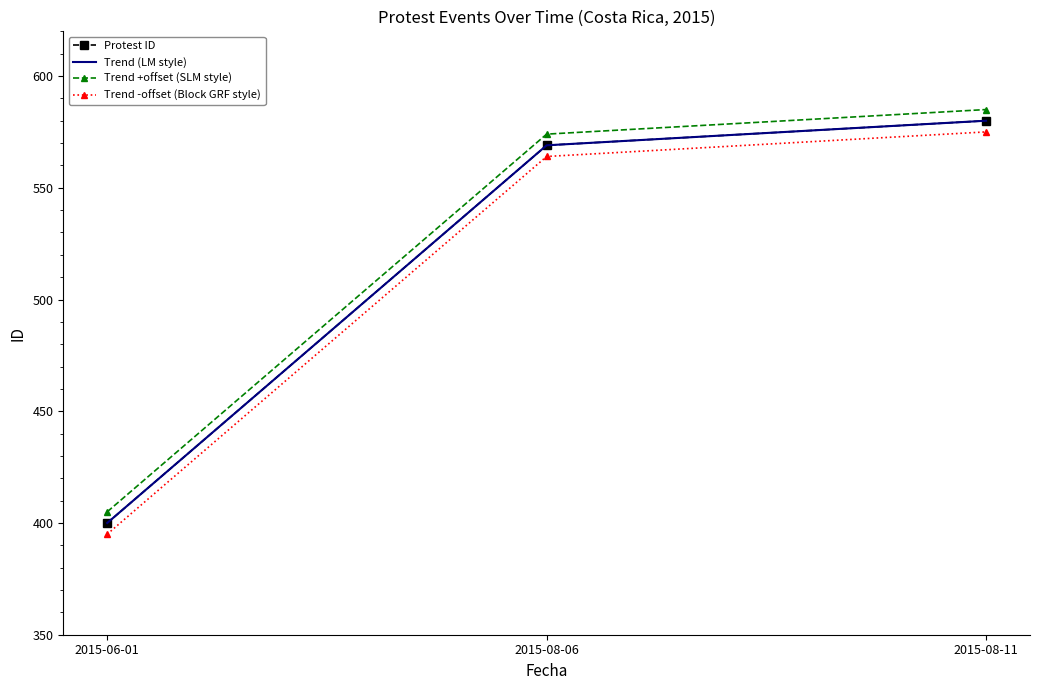

What is the difference between the Trend -offset (Block GRF style) values at 2015-06-01 and 2015-08-06?

169